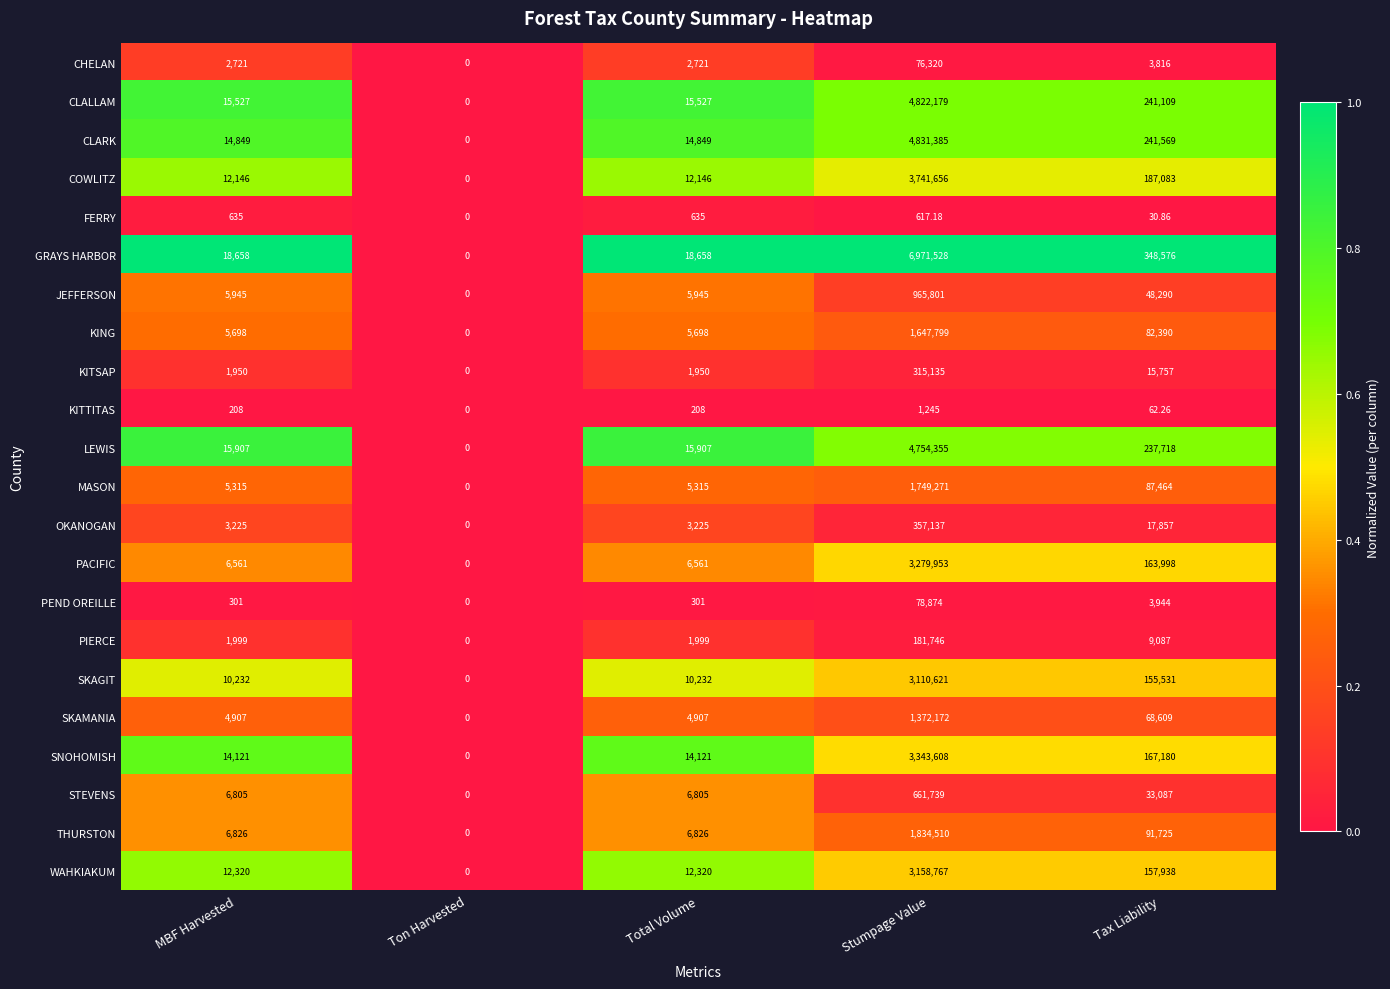

Where is CHELAN nearest to the value 38160?

Tax Liability